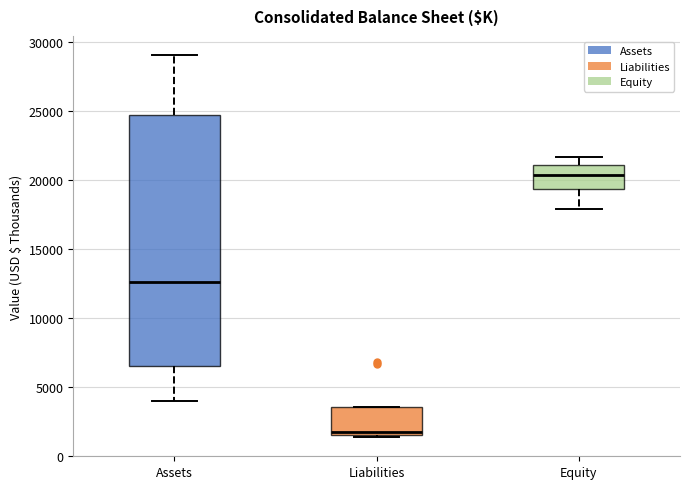

Reading left to right, read every box against the y-axis: the position of its median line, the range the box covers, and the ends of its whiskers. The values are not printed on the chart, so give them approximately, as read against the axis.

Assets: median 12500, box 6500 to 24500, whiskers 4000 to 29000
Liabilities: median 1500 (just above the box's lower edge), box 1500 to 3500, whiskers 1500 (just below the box's lower edge) to 3500
Equity: median 20500, box 19500 to 21000, whiskers 18000 to 21500